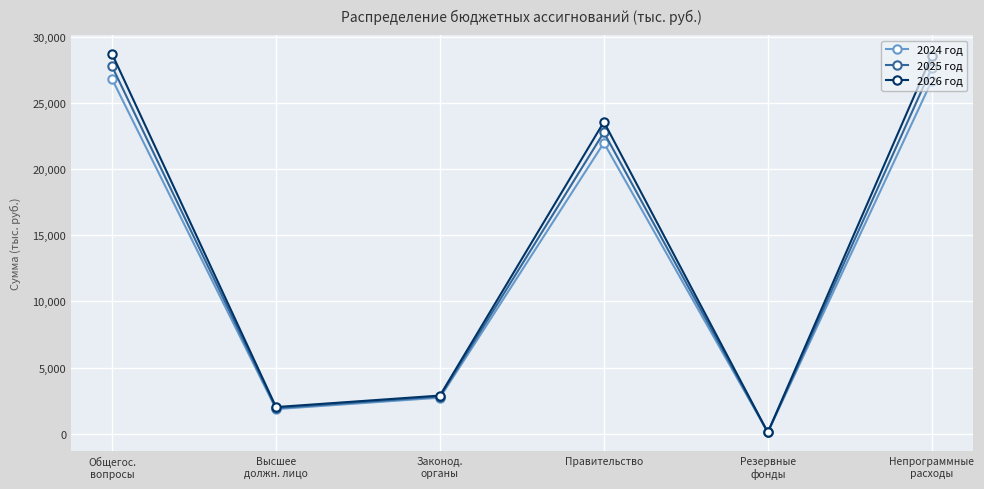

What is the difference between the maximum and second lowest values in the 2024 год series?

24947.7